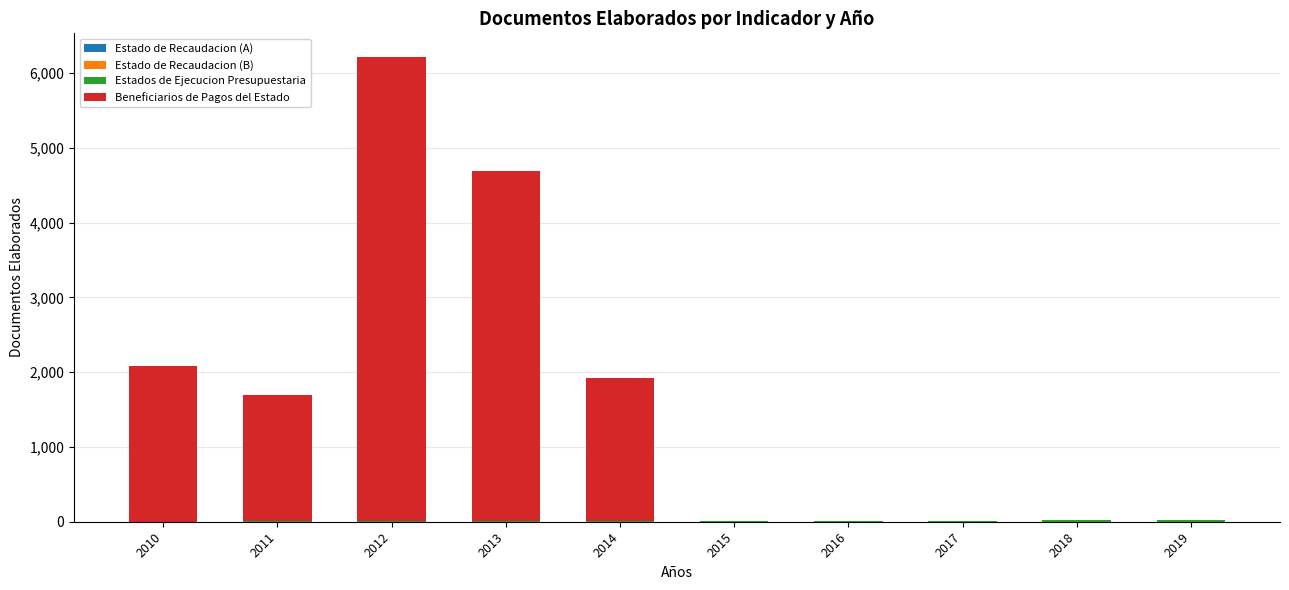

At which category is the sum across all series the highest?

2012